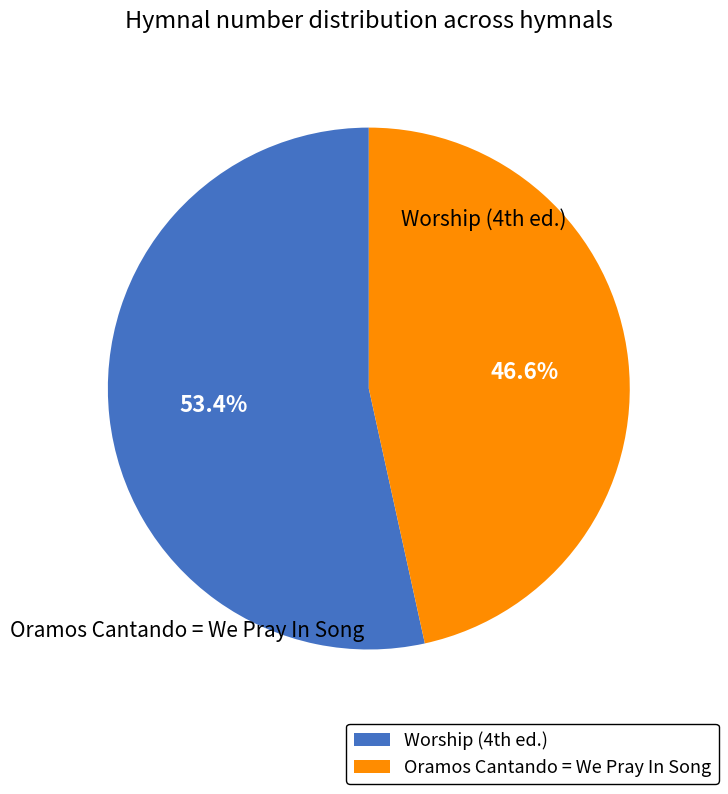

How many slices are in this pie chart?

2